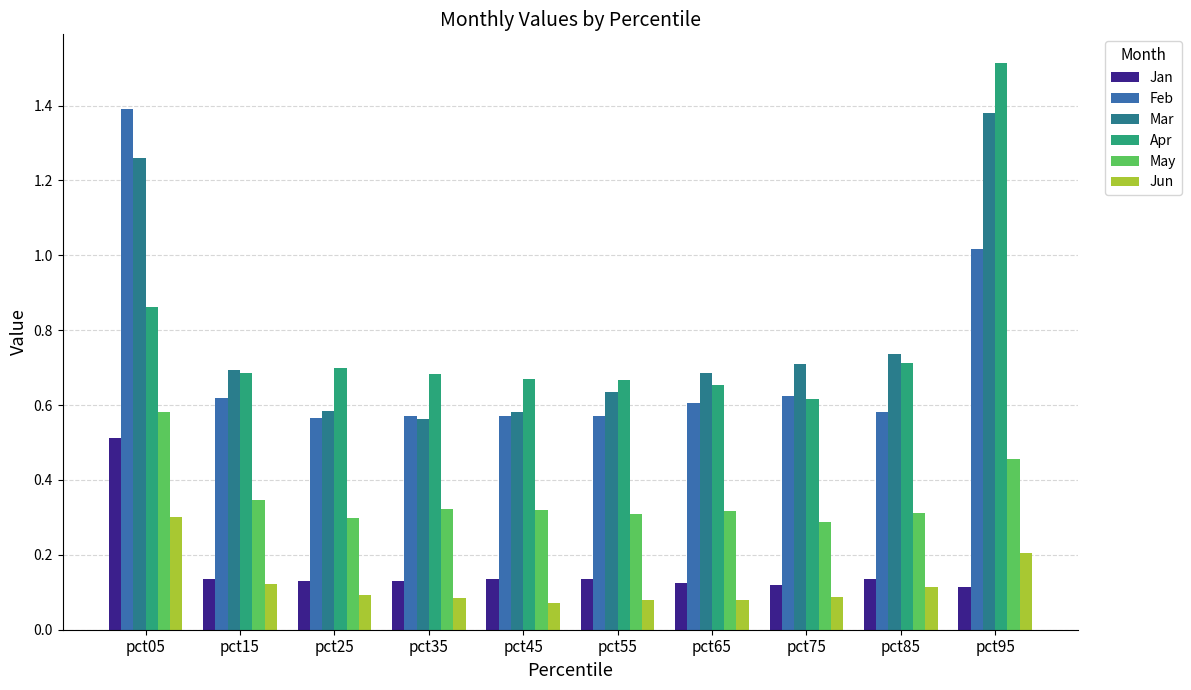

Which series has the widest spread of values?

Apr